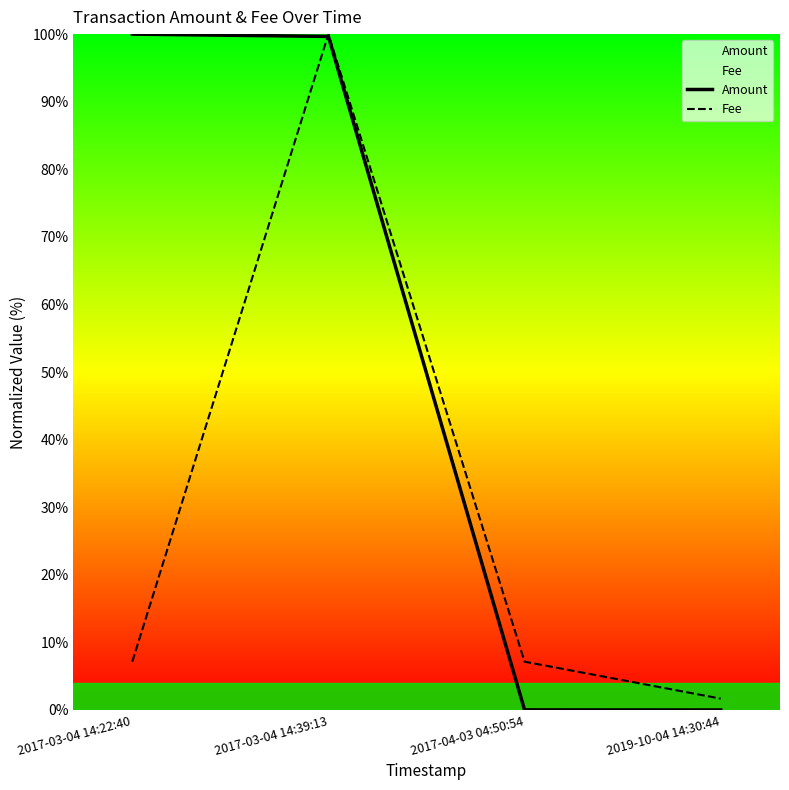

Where is the first local maximum for Fee?

2017-03-04 14:39:13